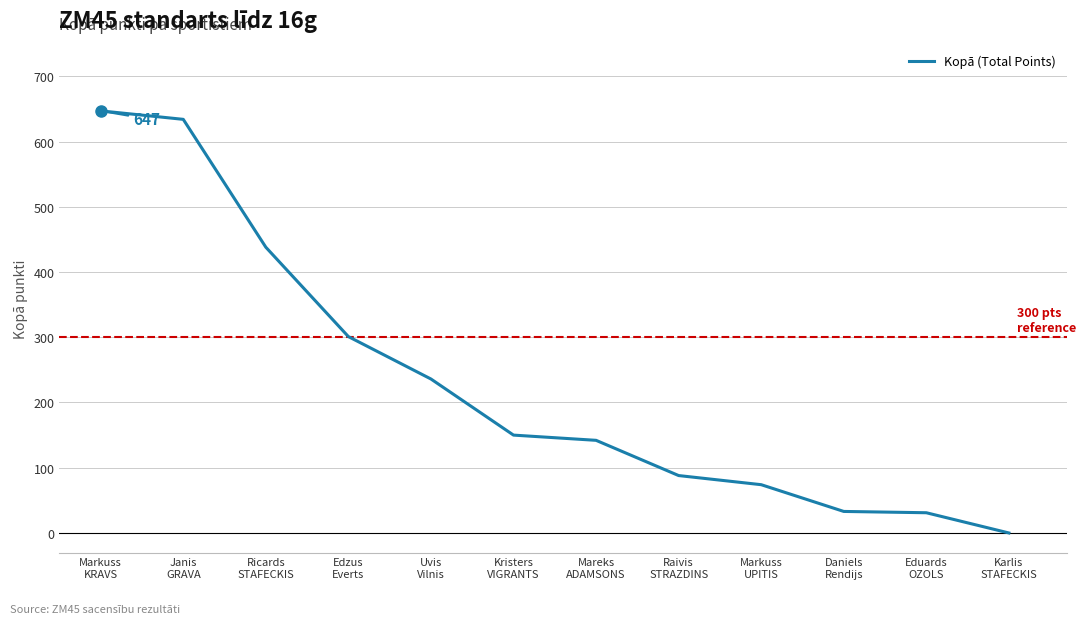

Where does the data first go above 150?

Markuss
KRAVS